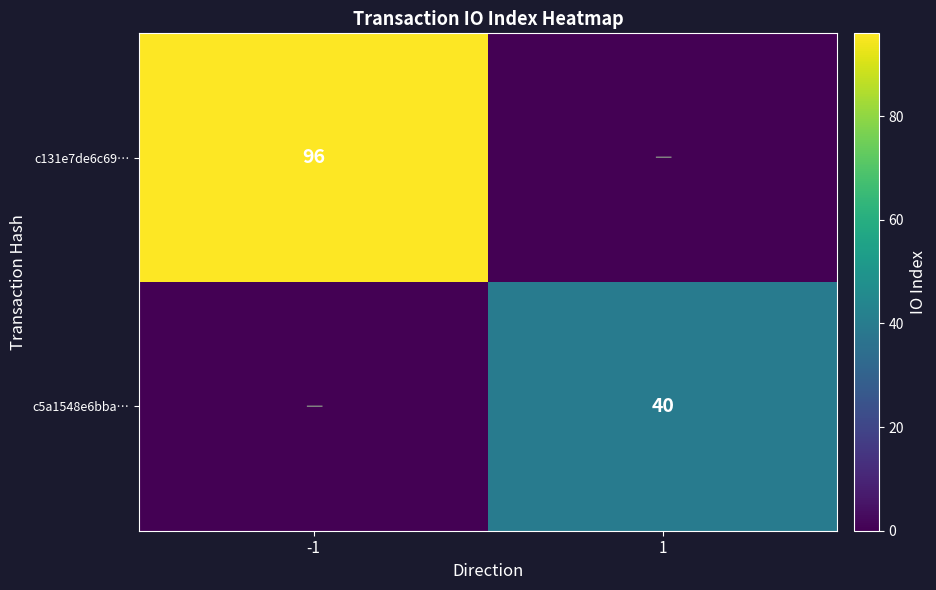

Is the value of c5a1548e6bba… at 1 greater than the value of c131e7de6c69… at -1?

No